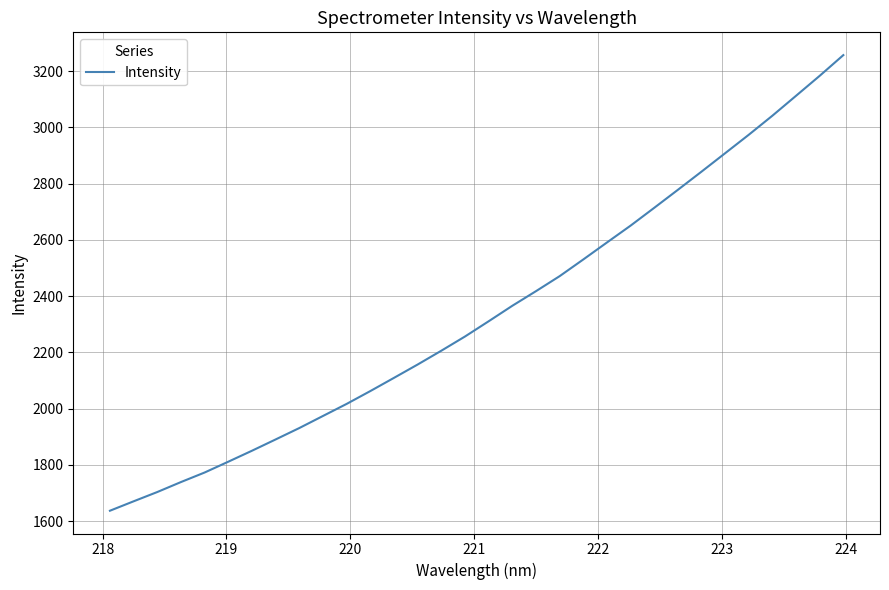

What is the difference between the maximum and minimum values?

1620.8